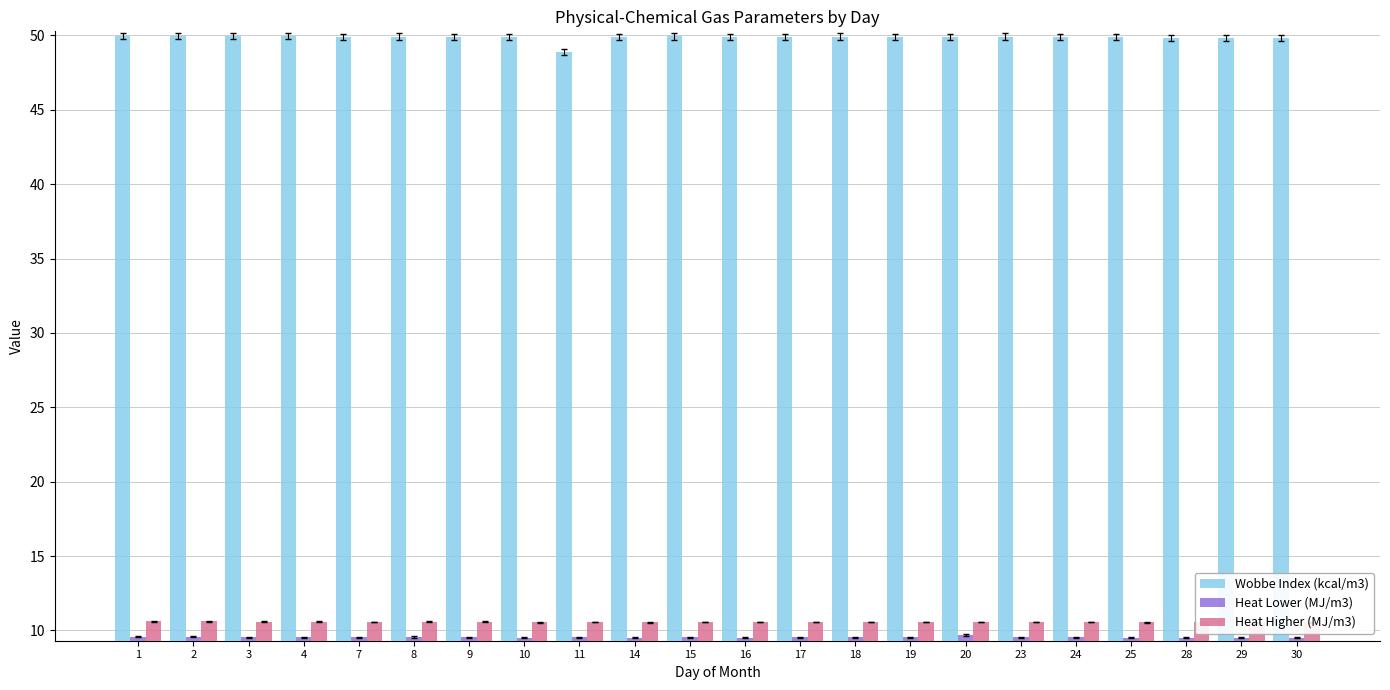

Where is Heat Lower (MJ/m3) nearest to the value 9?

28